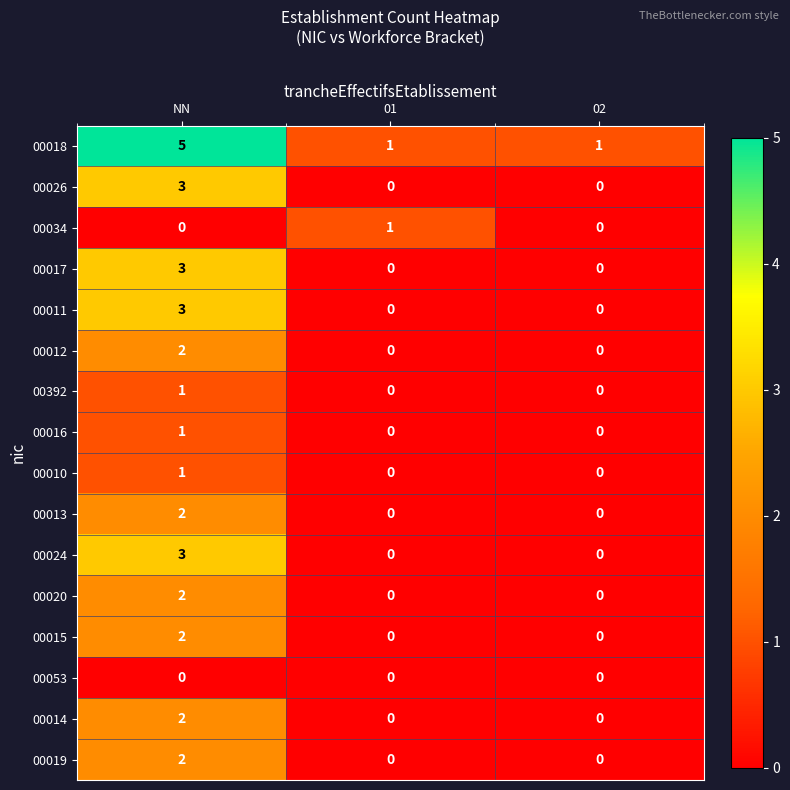

The value of 00034 at 02 is 1. True or false?

False